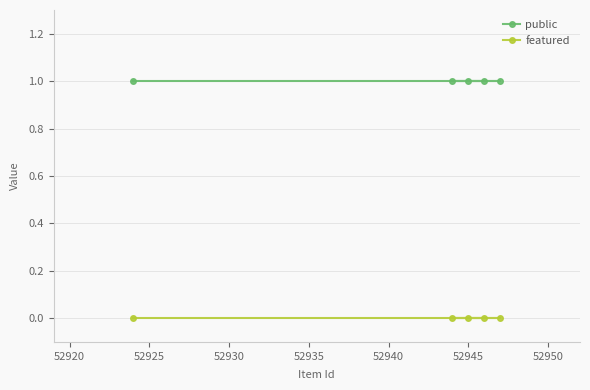

Reading left to right, what are all the values shown in this chart?

public: 1	1	1	1	1
featured: 0	0	0	0	0